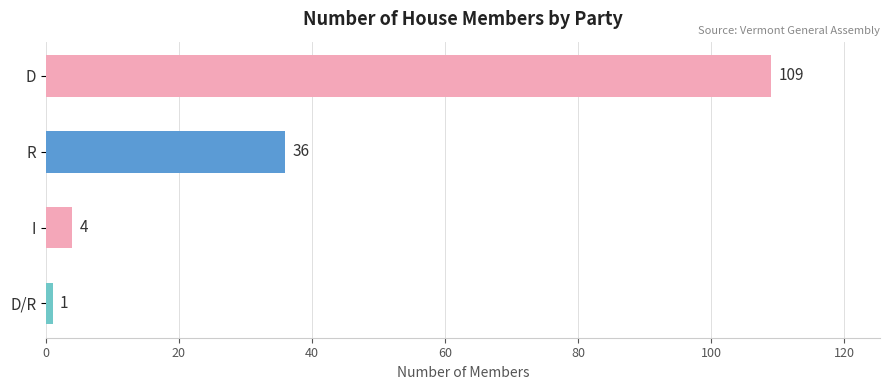

What is the maximum value shown in the chart?

109